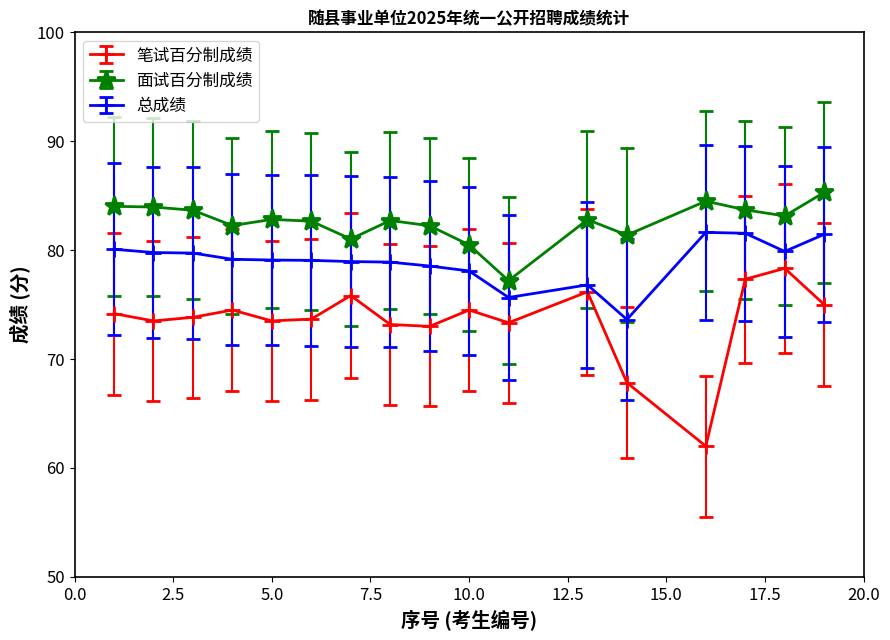

What is the maximum value for 总成绩?

81.6